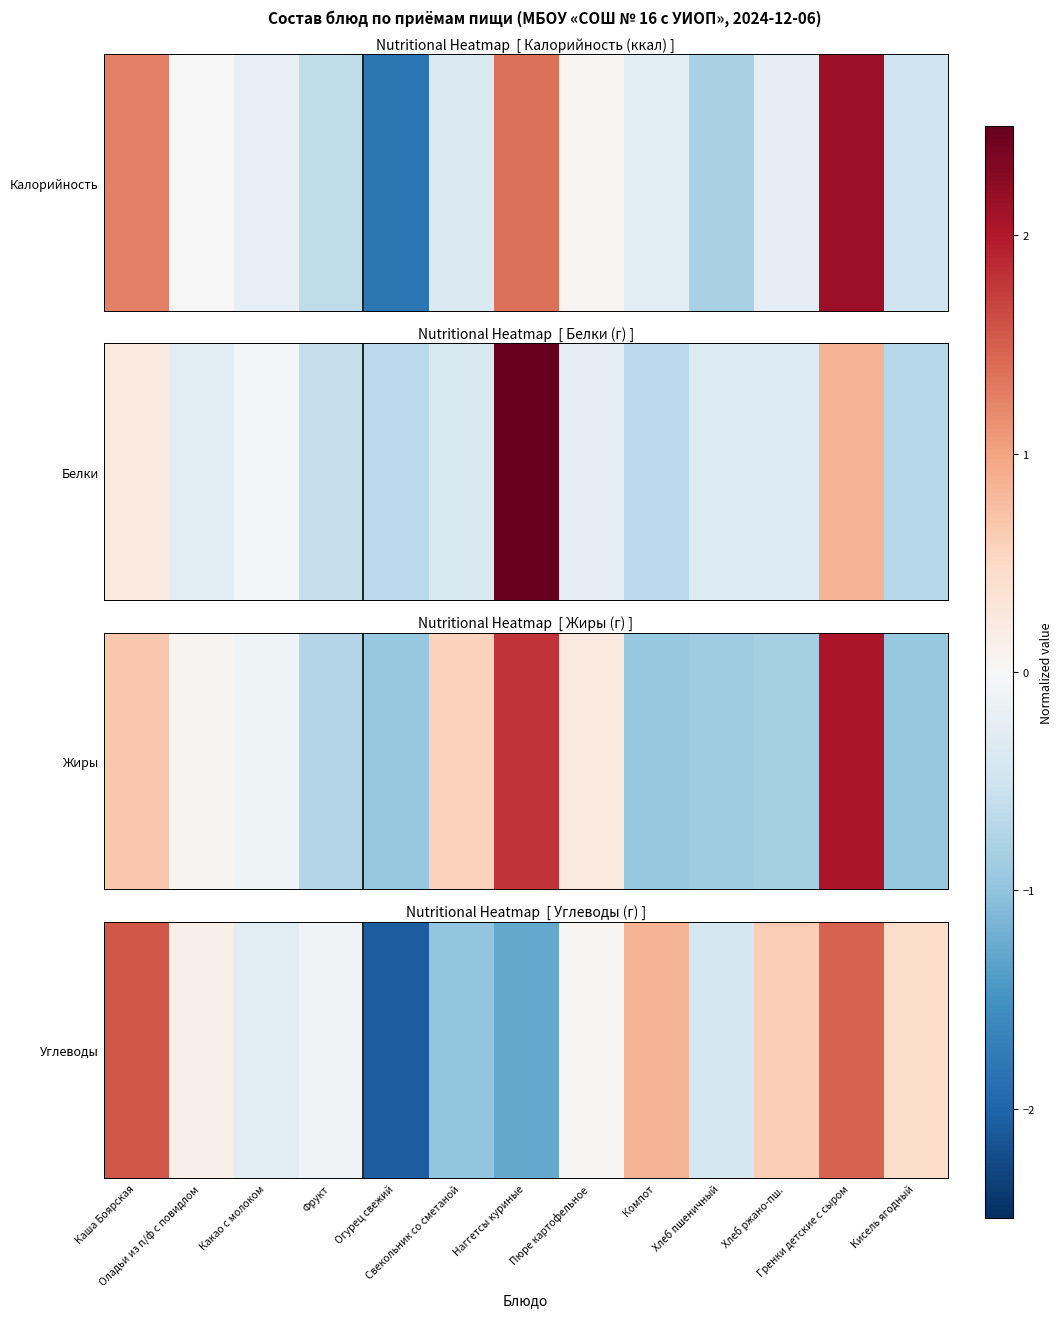

Is it true that the value at Фрукт is -0.1?

True